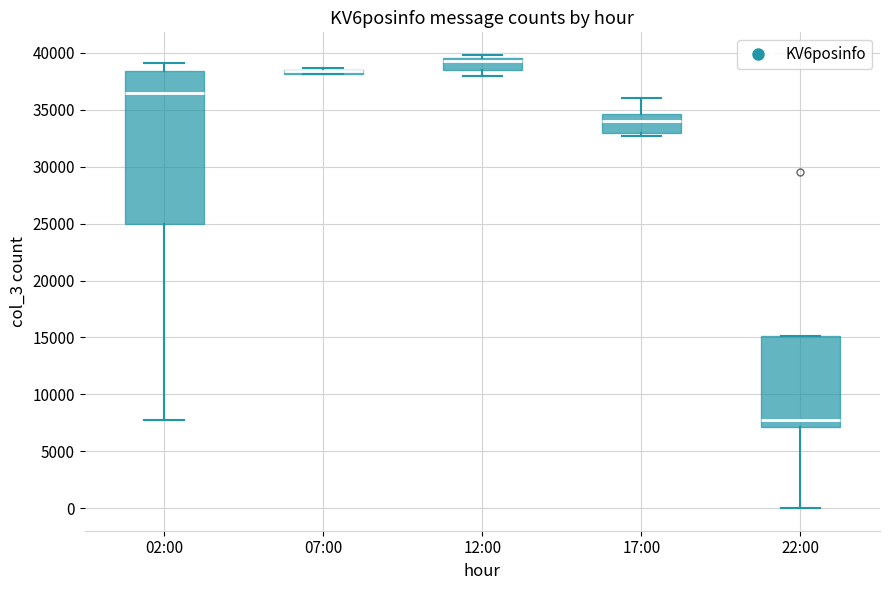

Where does the lower whisker of the box for 22:00 end on the y-axis? The values are not printed on the chart, so give them approximately, as read against the axis.

0